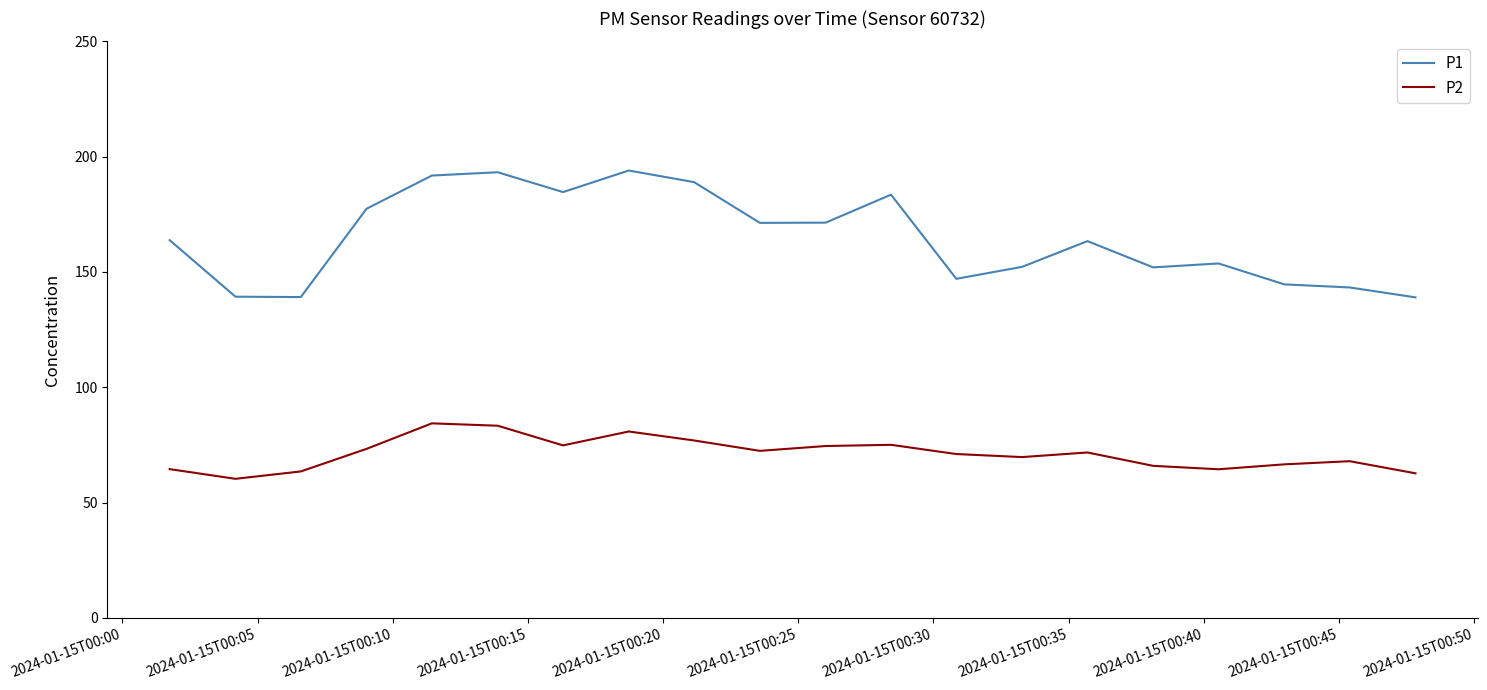

List the series in order of their overall mean, highest first.

P1, P2